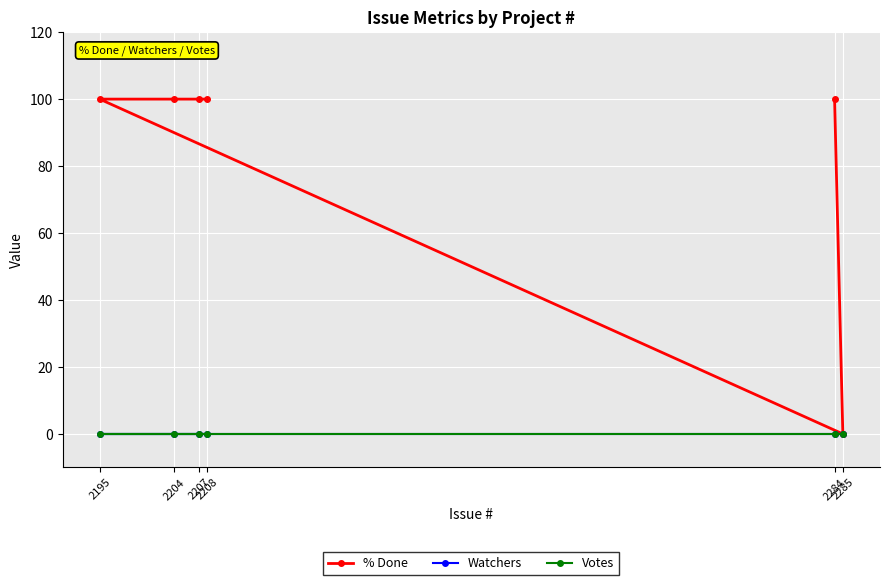

Which category has the lowest value in the Votes series?

2208